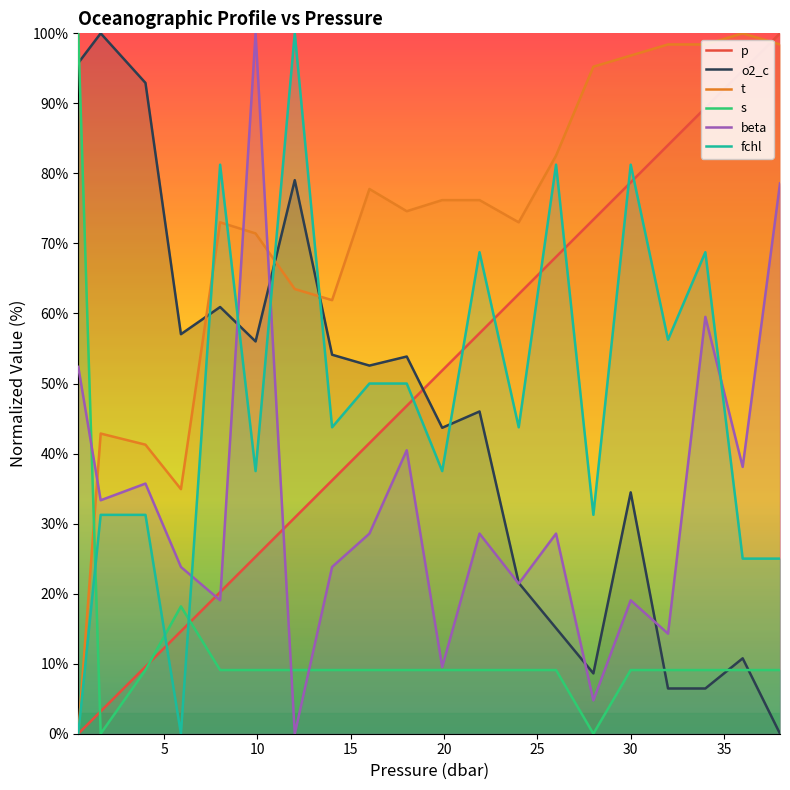

True or false: p has more than 0 points higher than both neighbors.

False